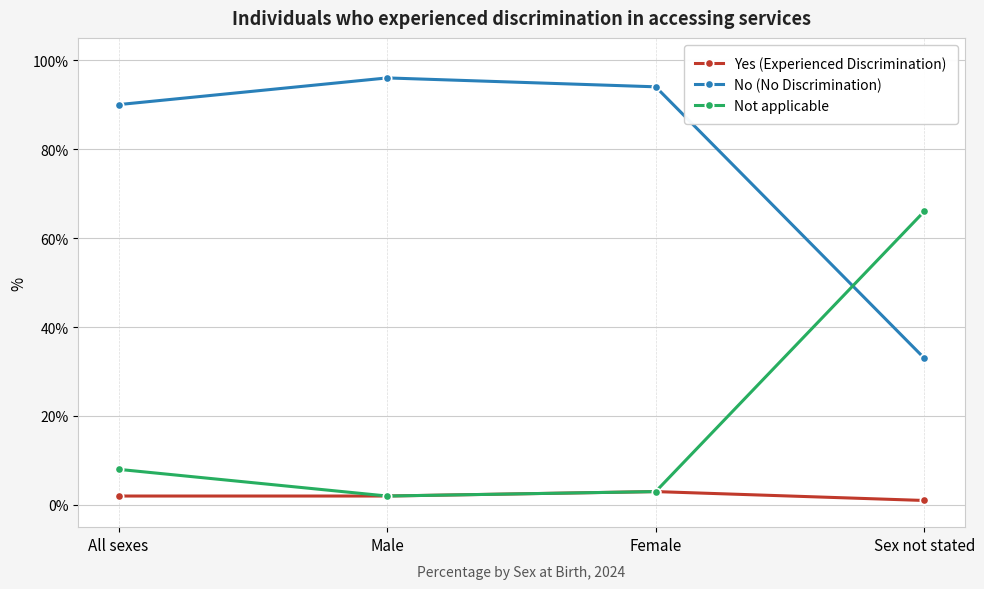

What is the difference between the Not applicable values at Female and Male?

1